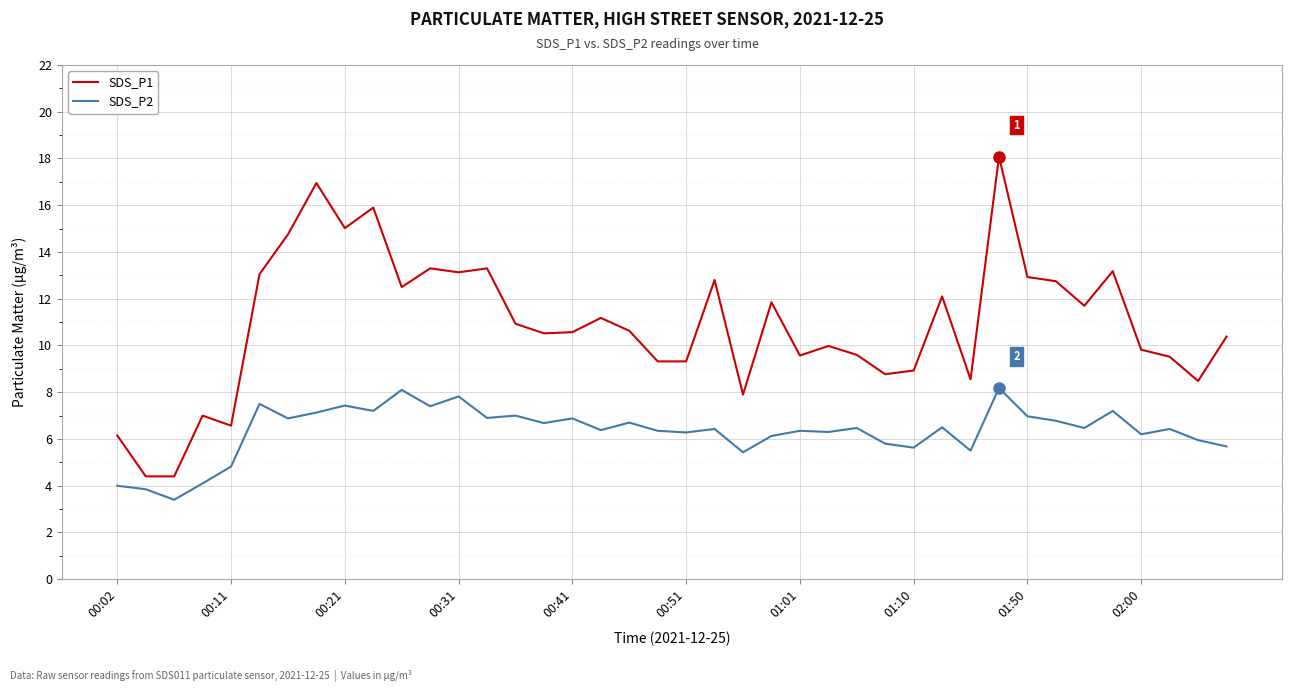

What is the difference between the maximum and minimum values in the SDS_P2 series?

4.8